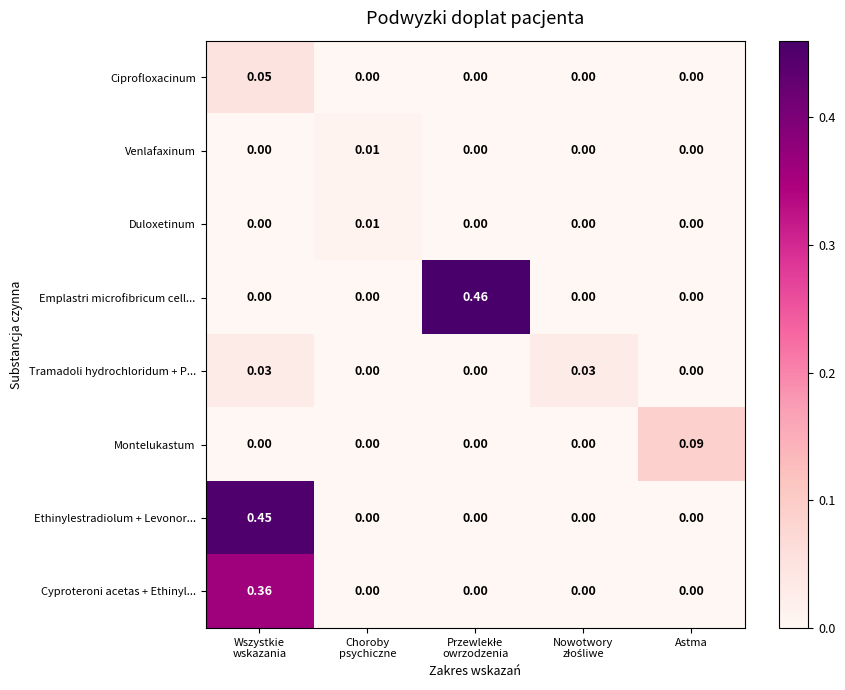

Which series has the largest total across all categories?

Emplastri microfibricum cell...